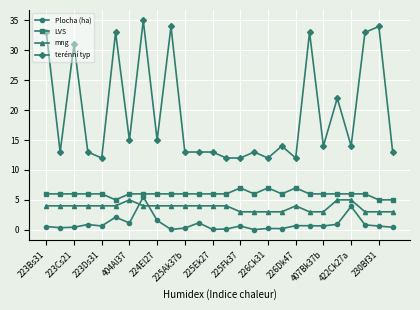

What is the value of the terénní typ point at the 23rd from the left?

14.0